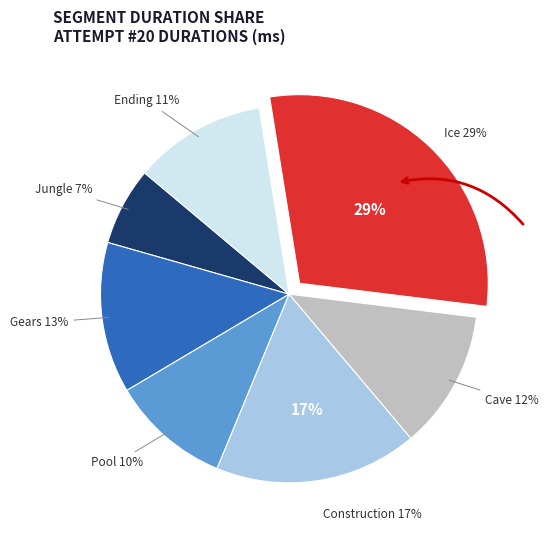

Rank the categories by value from lowest to highest.

Jungle, Pool, Ending, Cave, Gears, Construction, Ice